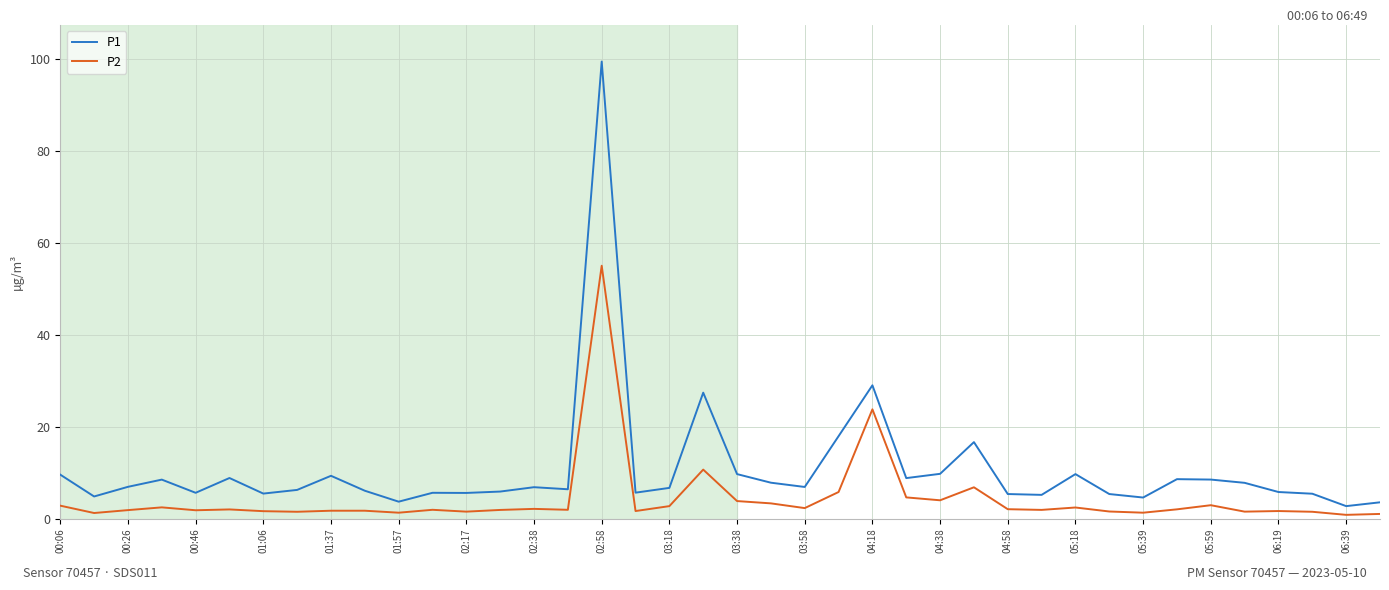

Which series has the widest spread of values?

P1